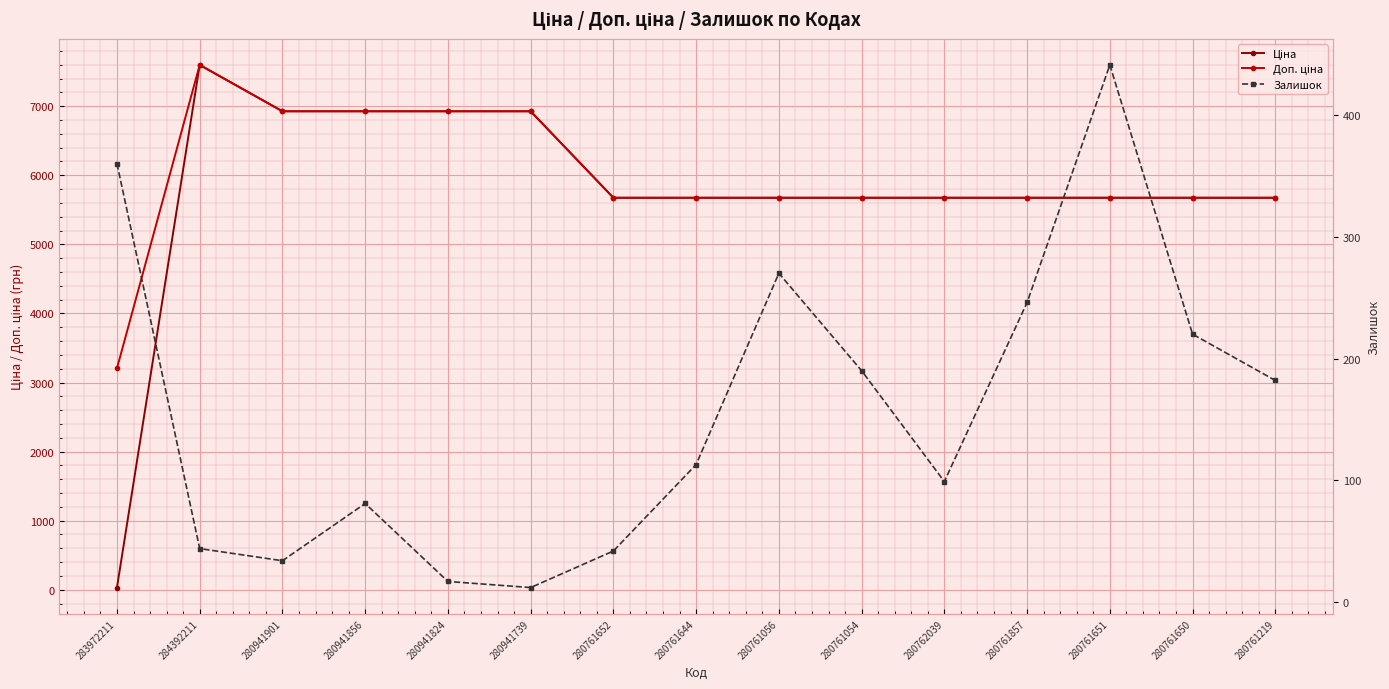

What is the label of the 2nd point from the right?

280761650